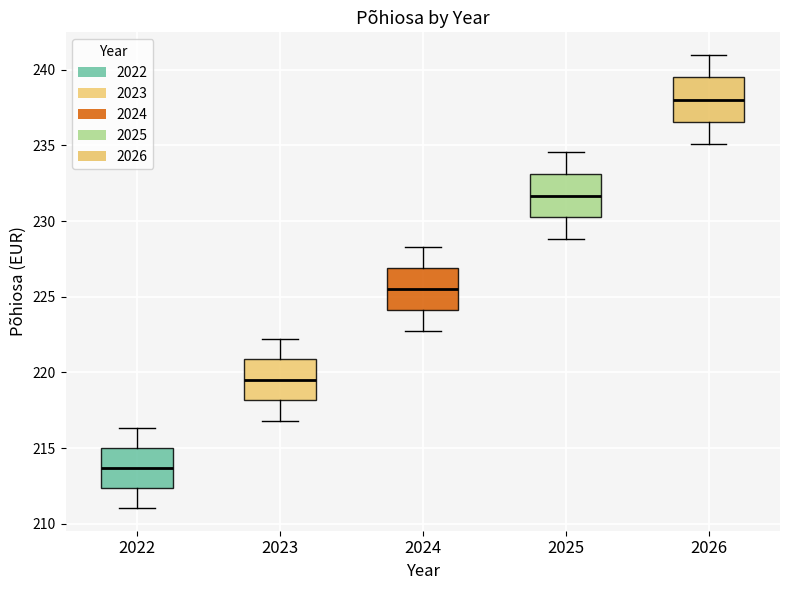

Reading left to right, transcribe this box plot: for each box, give where its median line is, the range the box spans, and where its two whiskers end, as read against the y-axis. The values are not printed on the chart, so give them approximately, as read against the axis.

2022: median 213.5, box 212.5 to 215.0, whiskers 211.0 to 216.5
2023: median 219.5, box 218.0 to 221.0, whiskers 217.0 to 222.0
2024: median 225.5, box 224.0 to 227.0, whiskers 222.5 to 228.5
2025: median 231.5, box 230.0 to 233.0, whiskers 229.0 to 234.5
2026: median 238.0, box 236.5 to 239.5, whiskers 235.0 to 241.0